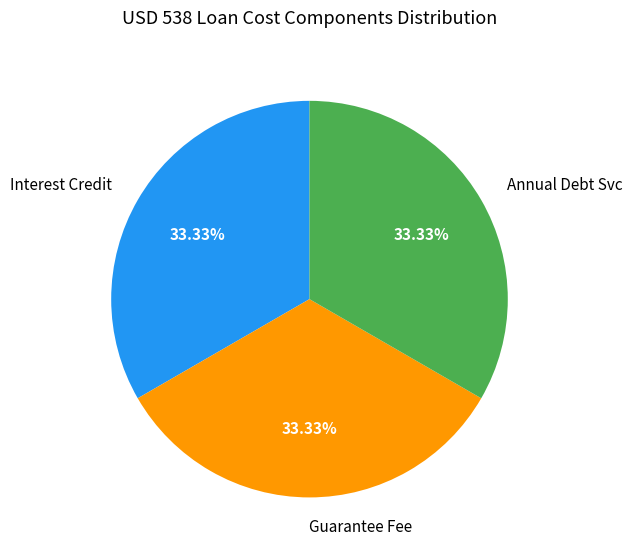

Does Annual Debt Svc represent more than half of the total?

No